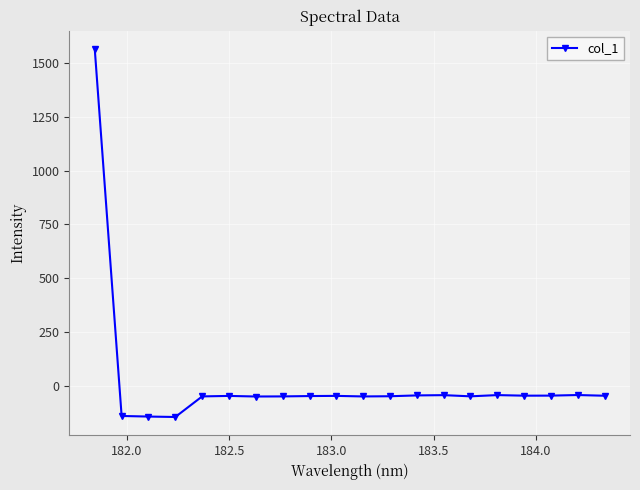

What is the value of the 11th point from the left?

-50.4